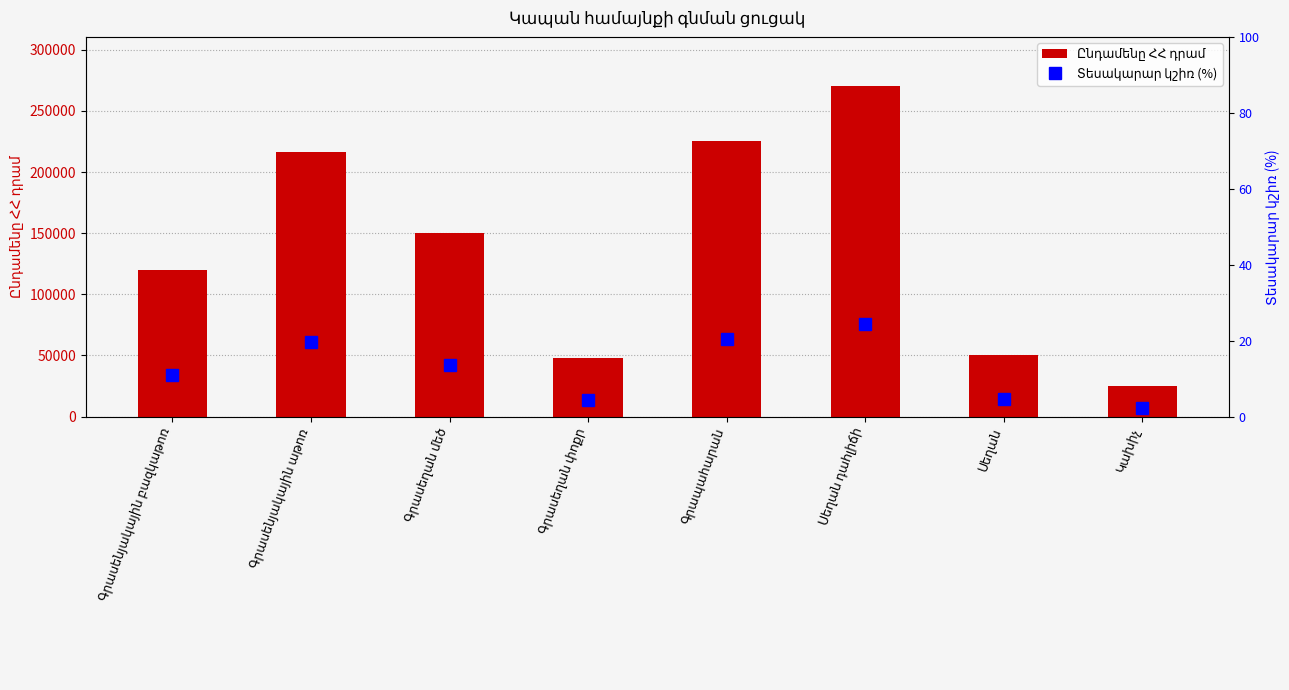

Between Գրասեղան փոքր and Կախիչ, which series saw the biggest shift?

Ընդամենը ՀՀ դրամ